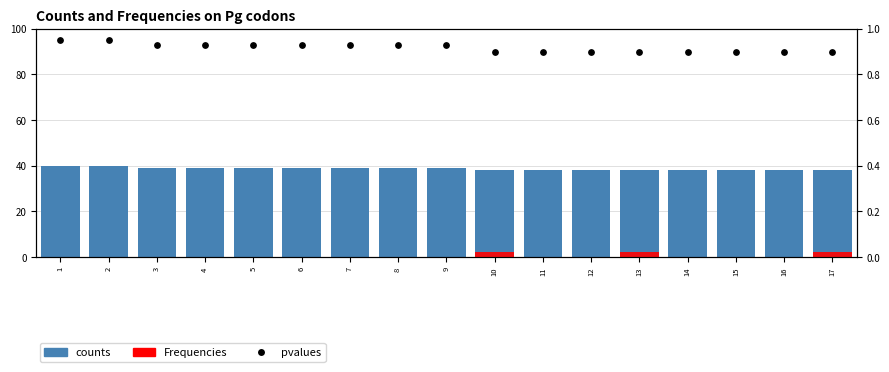

Which series contains the lowest Y value?

Frequencies